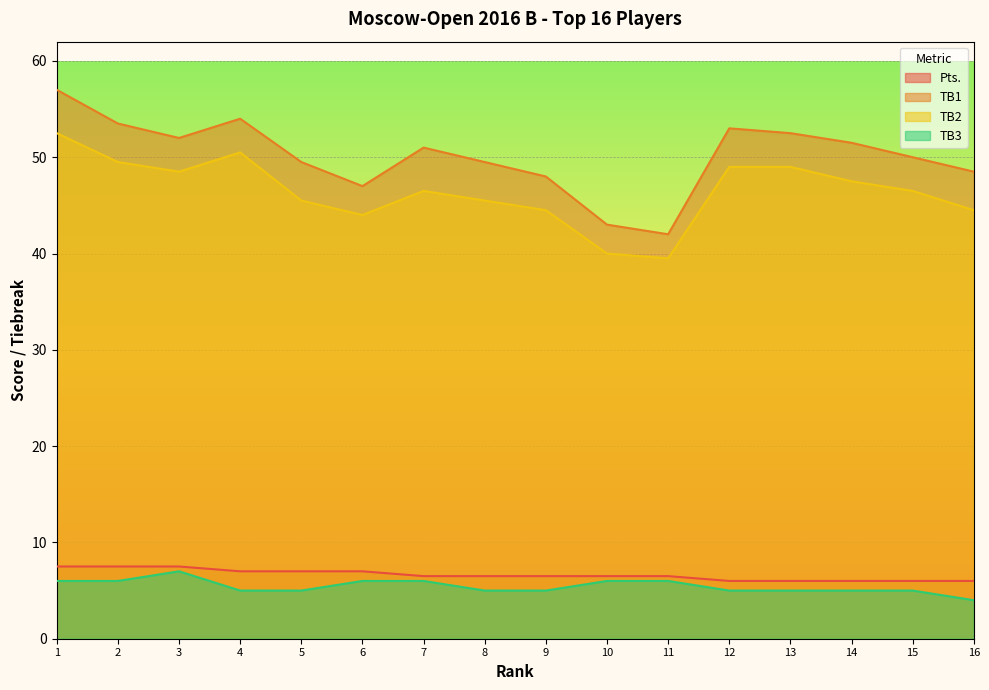

How many categories are shown in the chart?

16